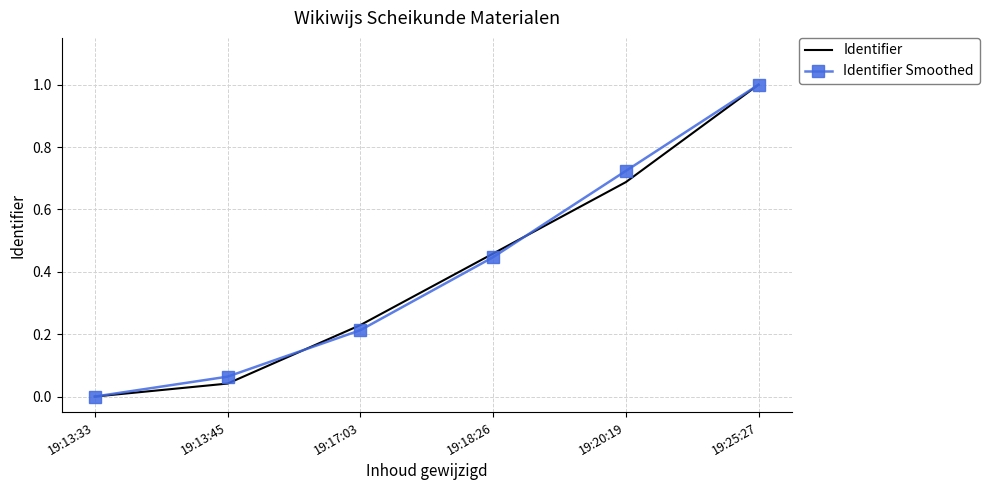

The Identifier series shows 0.2 at 19:20:19. True or false?

False